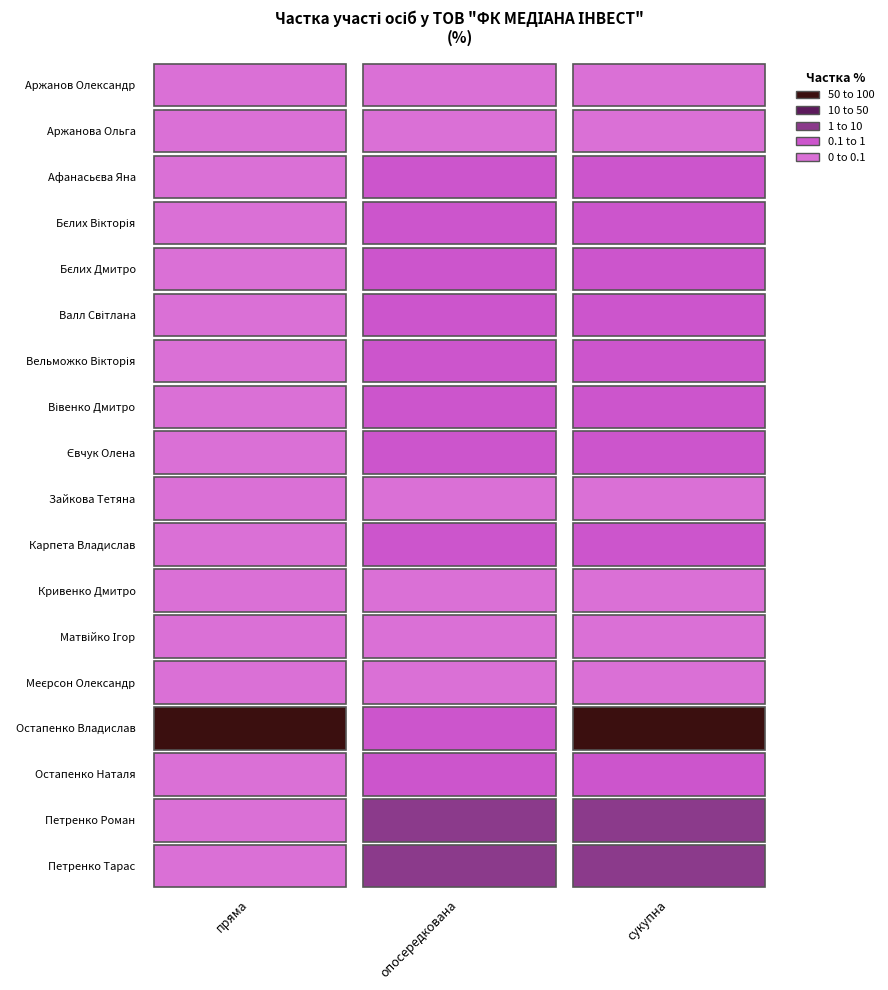

What is the greatest value displayed?

90.2